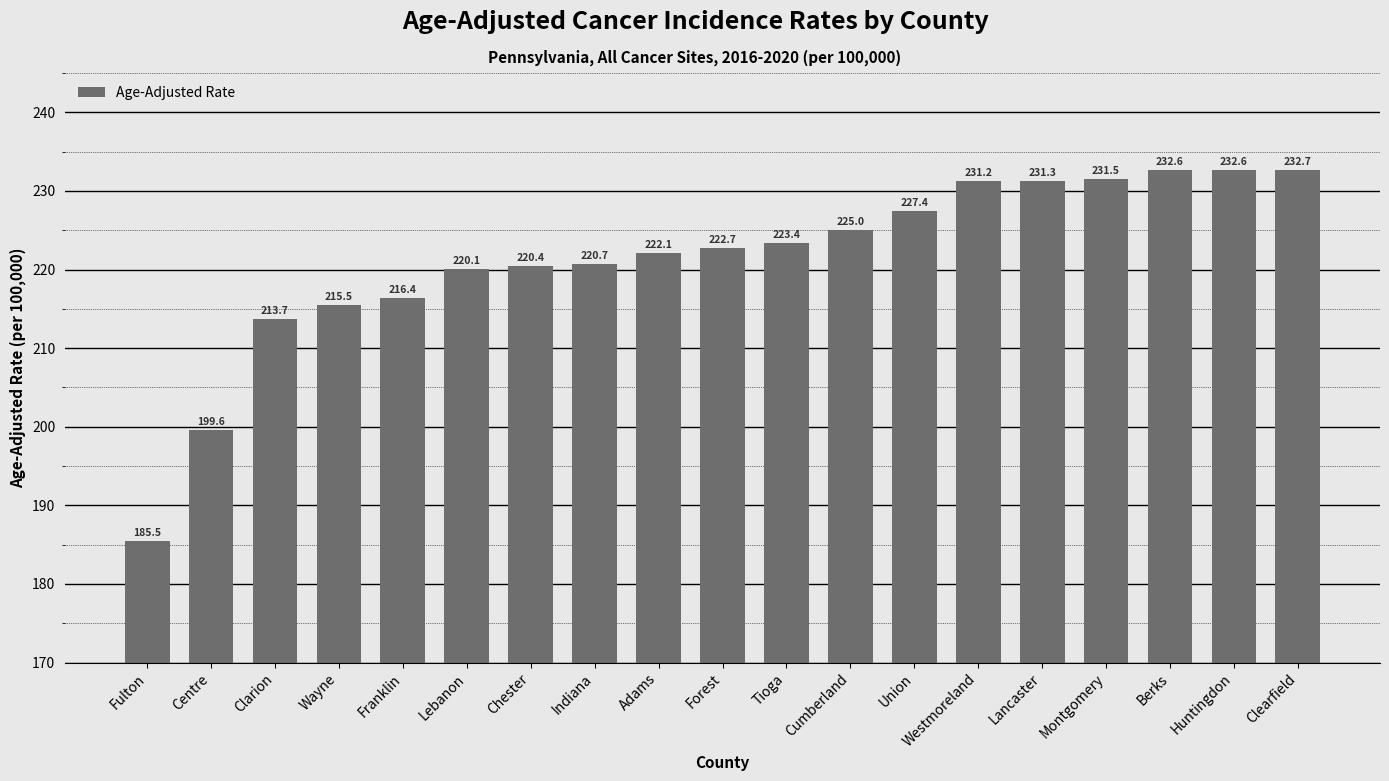

What is the label of the 1st bar from the right?

Clearfield